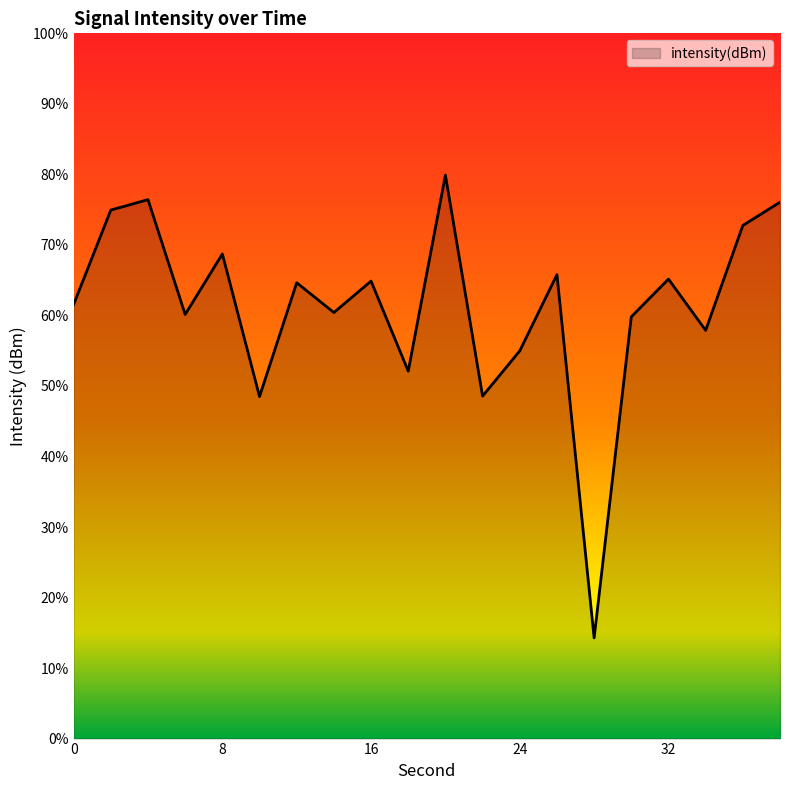

Does the chart have visible grid lines?

No